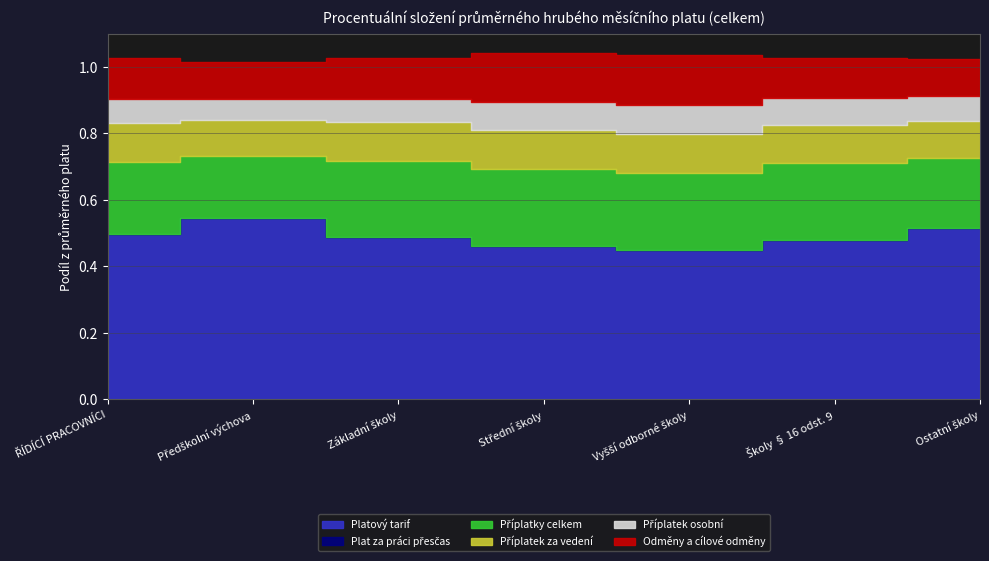

Reading left to right, what are all the values shown in this chart?

Platový tarif: ŘÍDÍCÍ PRACOVNÍCI=0.5	Předškolní výchova=0.5	Základní školy=0.5	Střední školy=0.5	Vyšší odborné školy=0.4	Školy § 16 odst. 9=0.5	Ostatní školy=0.5
Plat za práci přesčas: ŘÍDÍCÍ PRACOVNÍCI=0.0	Předškolní výchova=0.0	Základní školy=0.0	Střední školy=0.0	Vyšší odborné školy=0.0	Školy § 16 odst. 9=0.0	Ostatní školy=0.0
Příplatky celkem: ŘÍDÍCÍ PRACOVNÍCI=0.2	Předškolní výchova=0.2	Základní školy=0.2	Střední školy=0.2	Vyšší odborné školy=0.2	Školy § 16 odst. 9=0.2	Ostatní školy=0.2
Příplatek za vedení: ŘÍDÍCÍ PRACOVNÍCI=0.1	Předškolní výchova=0.1	Základní školy=0.1	Střední školy=0.1	Vyšší odborné školy=0.1	Školy § 16 odst. 9=0.1	Ostatní školy=0.1
Příplatek osobní: ŘÍDÍCÍ PRACOVNÍCI=0.1	Předškolní výchova=0.1	Základní školy=0.1	Střední školy=0.1	Vyšší odborné školy=0.1	Školy § 16 odst. 9=0.1	Ostatní školy=0.1
Odměny a cílové odměny: ŘÍDÍCÍ PRACOVNÍCI=0.1	Předškolní výchova=0.1	Základní školy=0.1	Střední školy=0.1	Vyšší odborné školy=0.2	Školy § 16 odst. 9=0.1	Ostatní školy=0.1